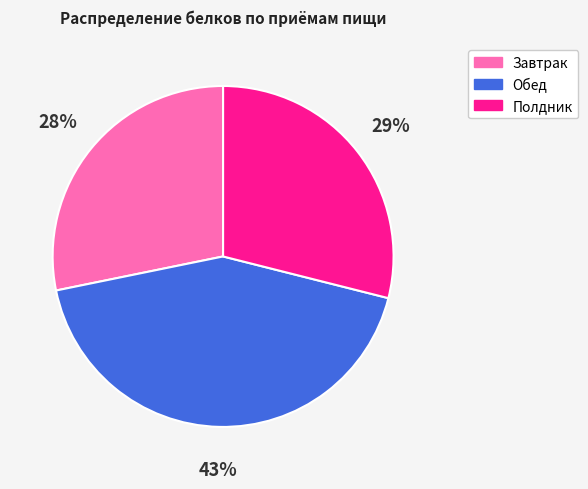

To the nearest percent, what is the average slice percentage?

33%